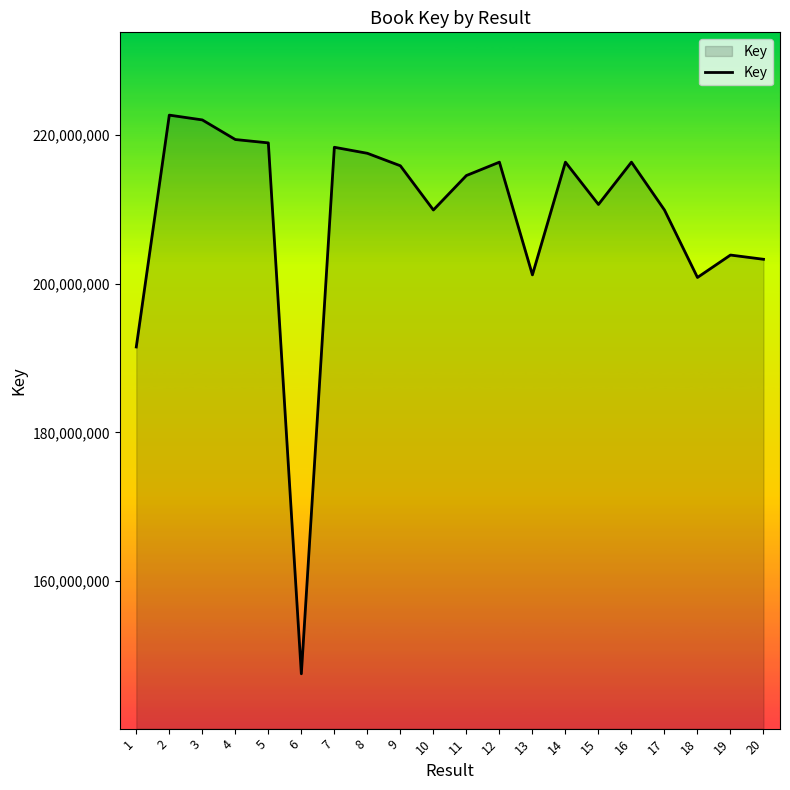

What is the change in value from 8 to 14?

-1191921